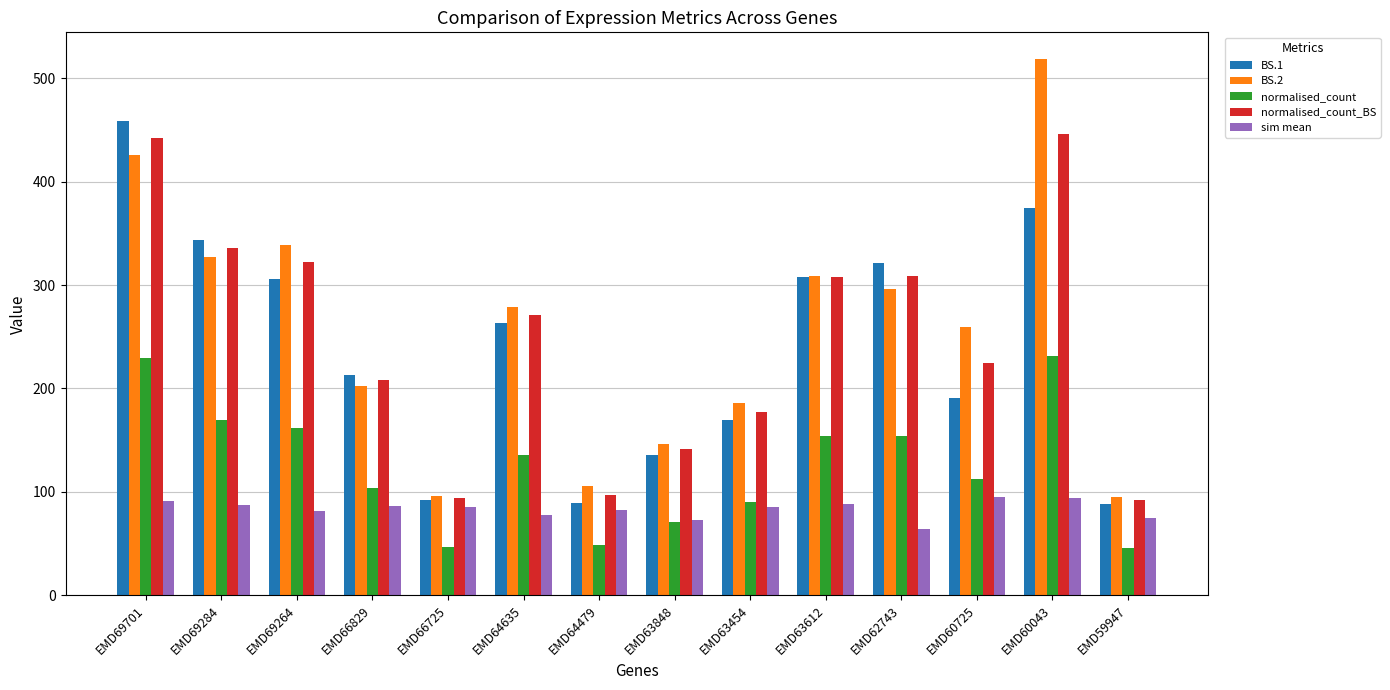

What position from the right is EMD69264?

12